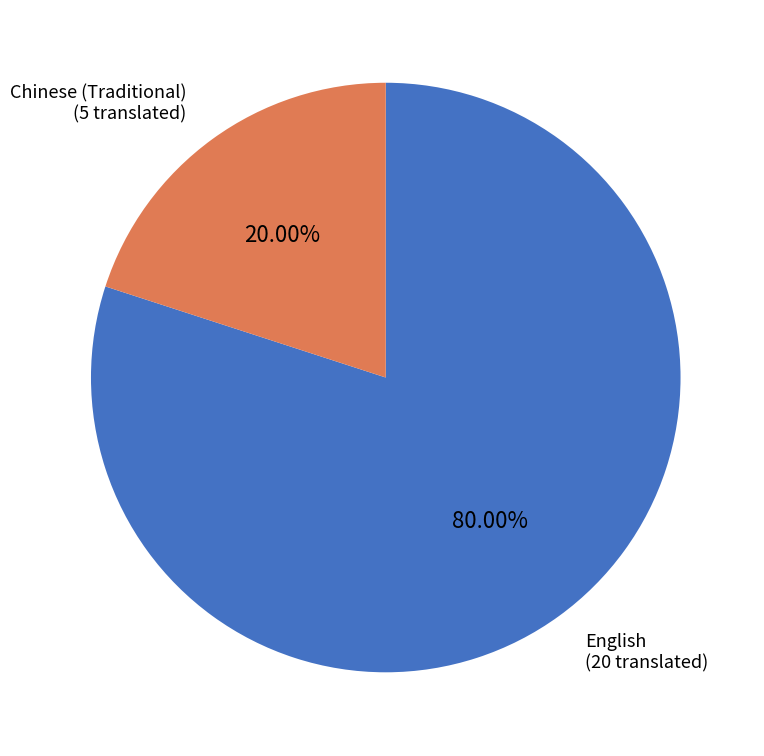

Is there a majority slice in this chart?

Yes